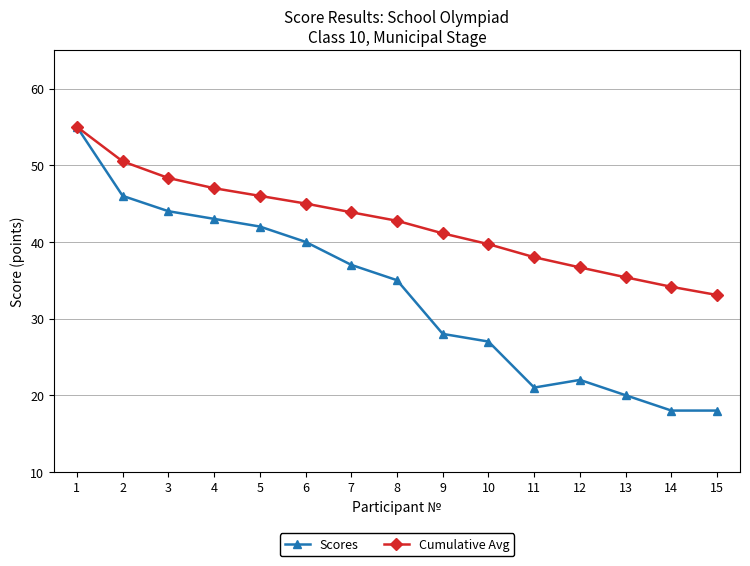

The value of Cumulative Avg at 12 is 13.8. True or false?

False